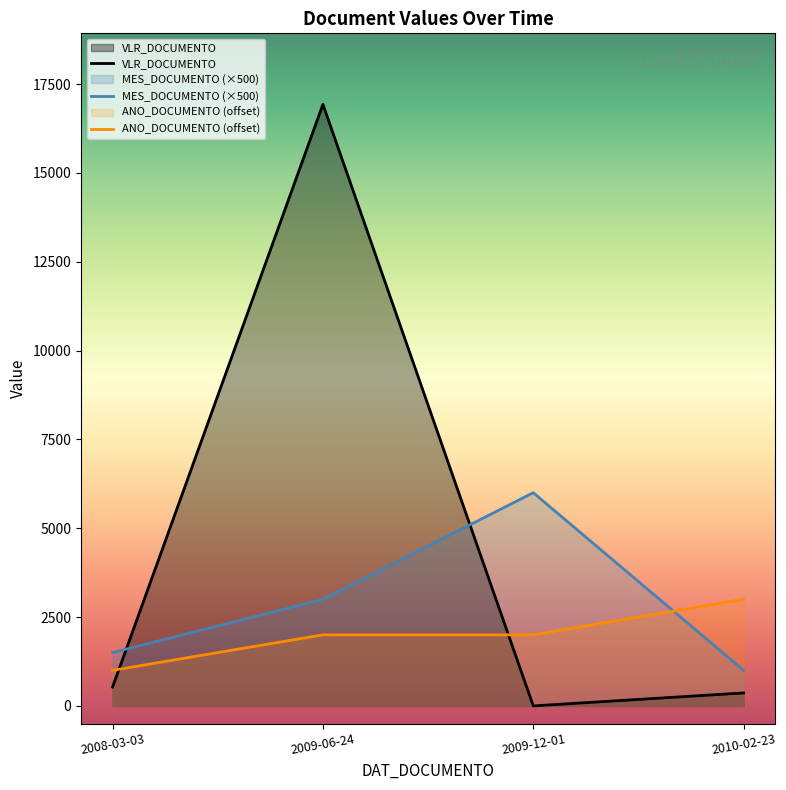

What is the difference between the highest and lowest values at 2008-03-03?

970.0